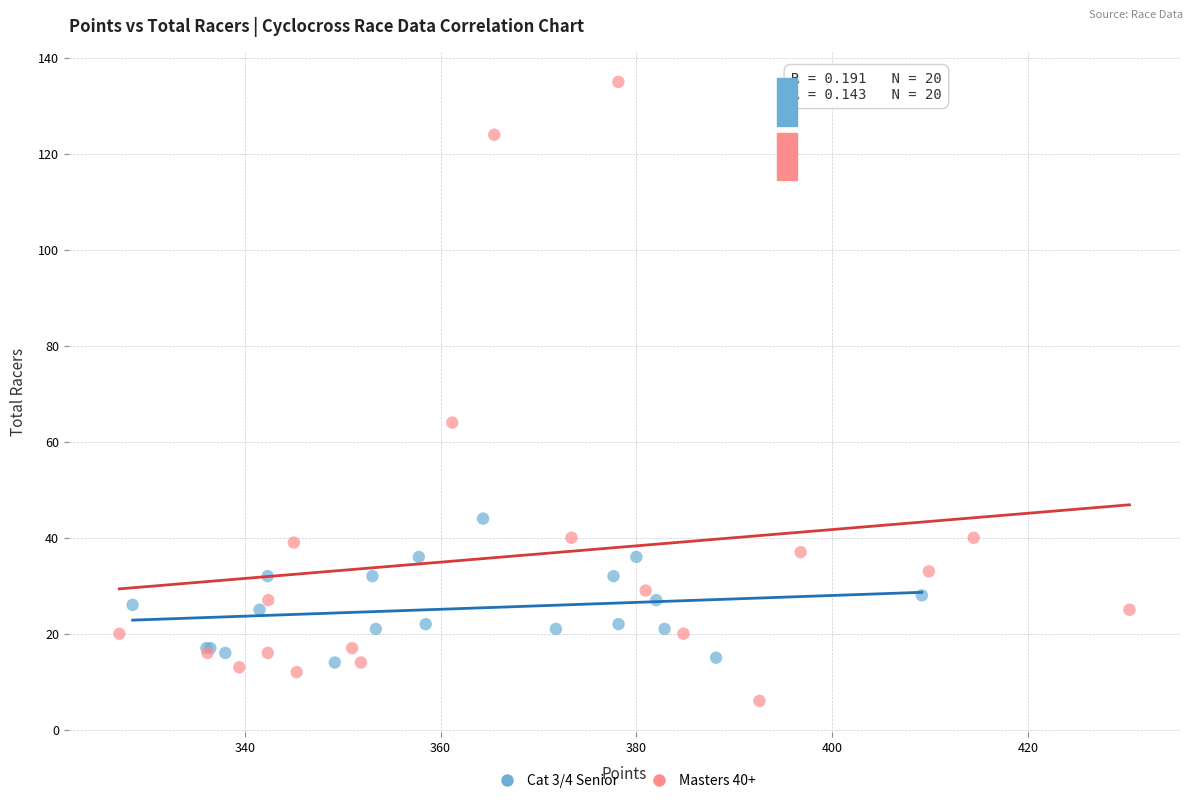

Which series contains the highest Y value?

Masters 40+